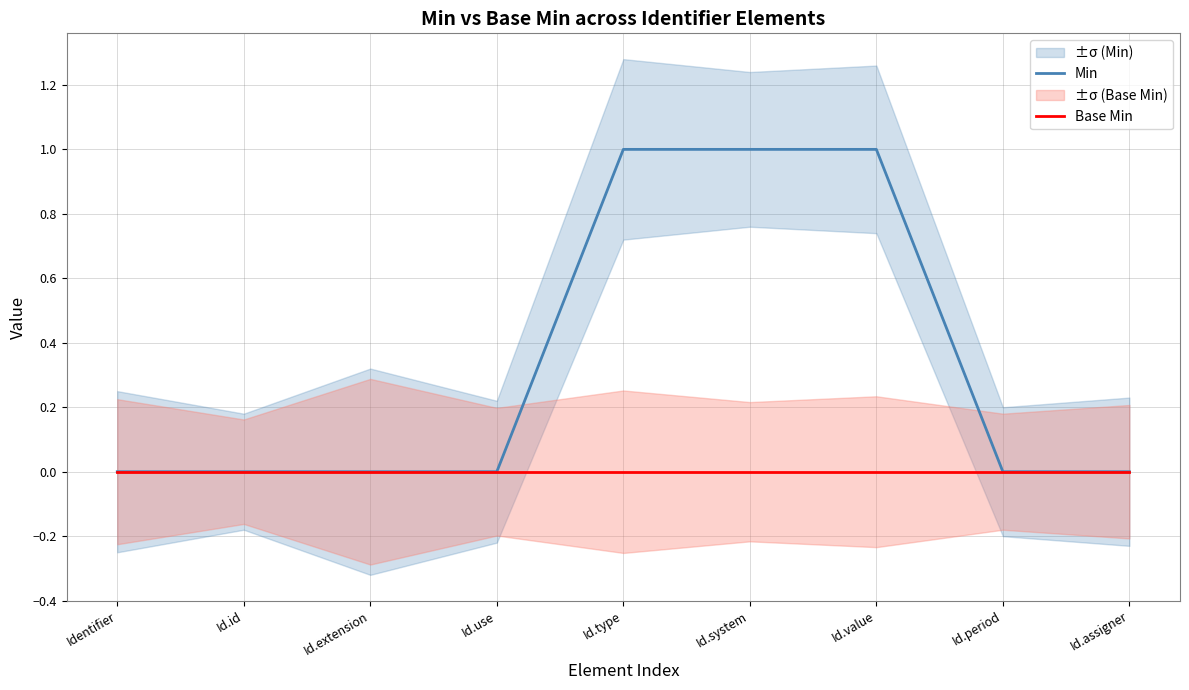

True or false: Base Min and Min intersect in this chart.

False